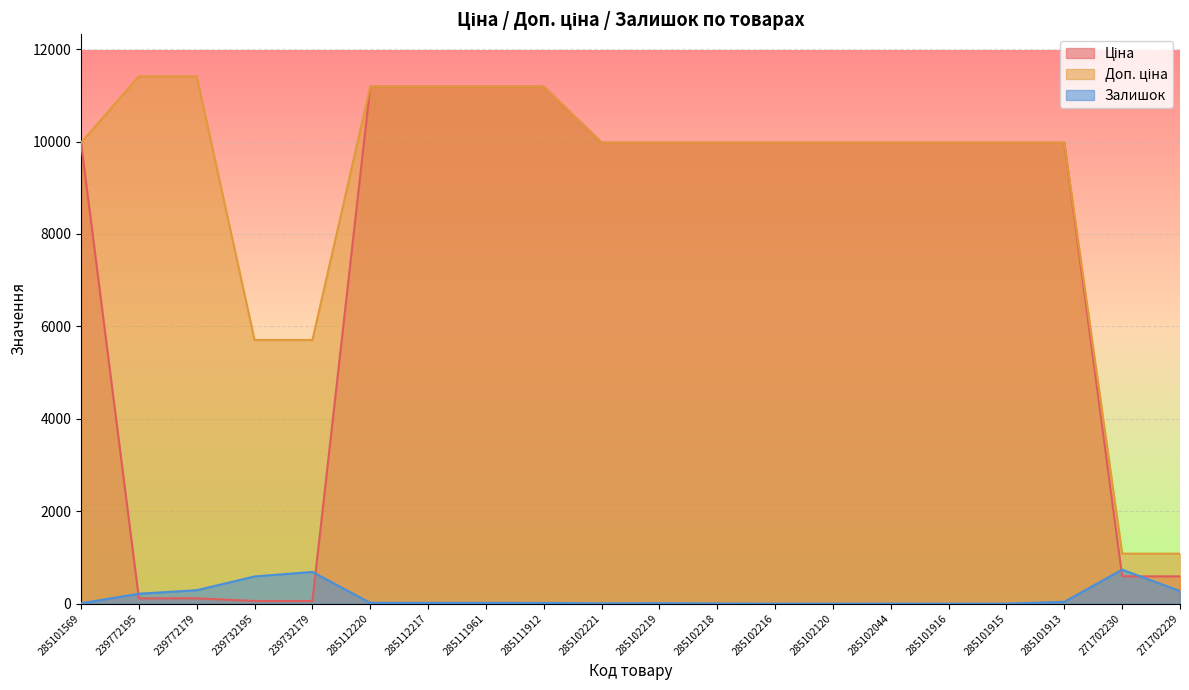

Which series has the largest range (max minus min)?

Ціна